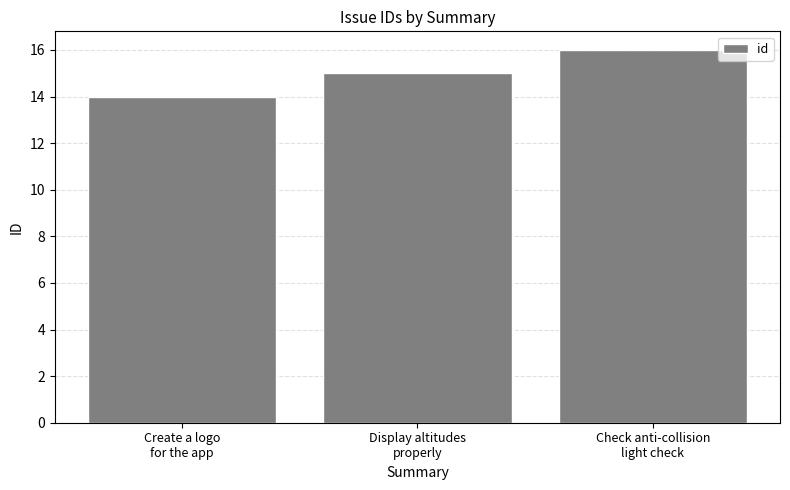

Read the value at Create a logo
for the app.

14